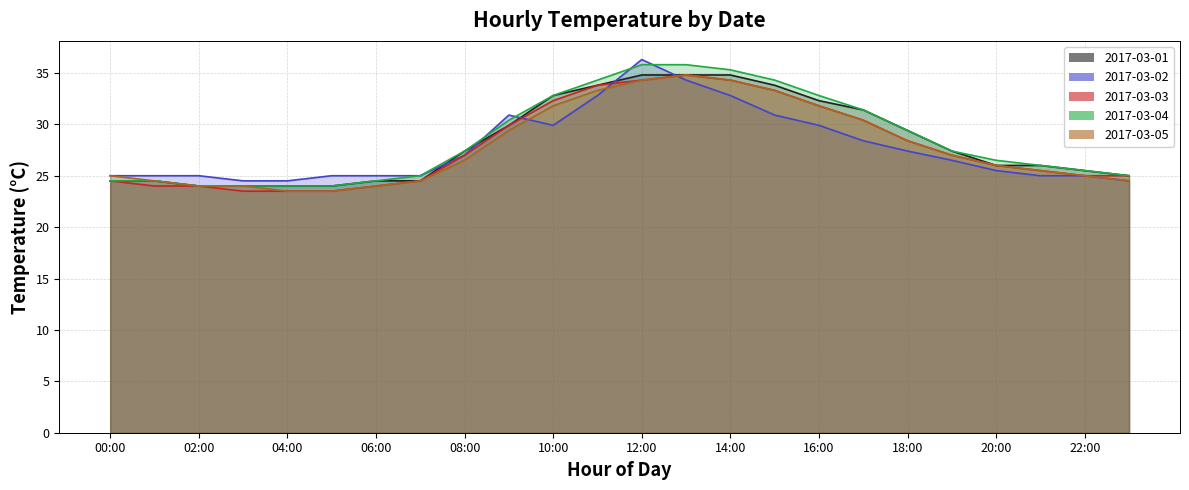

What are all the series names shown in the legend?

2017-03-01, 2017-03-02, 2017-03-03, 2017-03-04, 2017-03-05